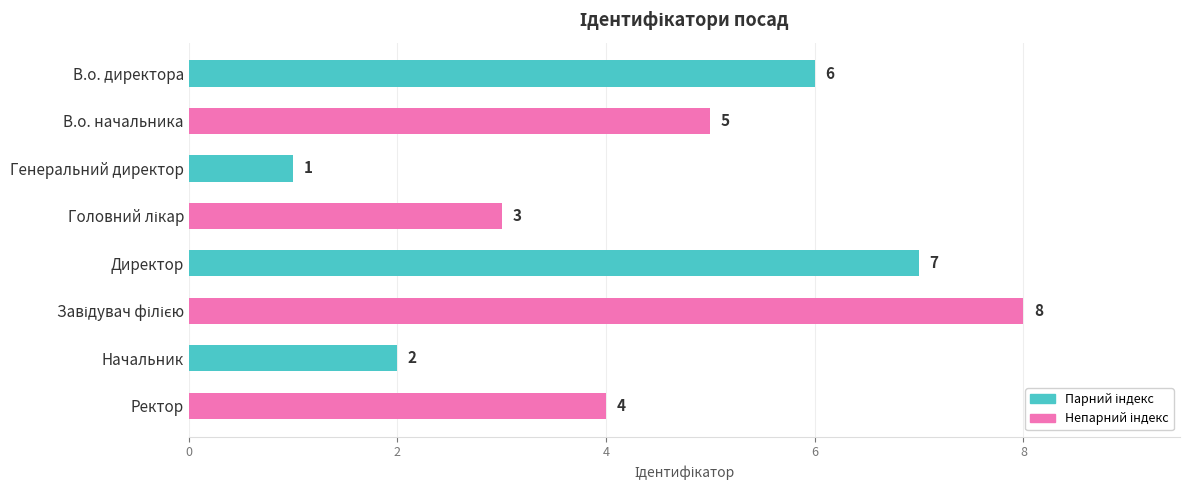

What is the label of the 2nd bar from the bottom?

Начальник